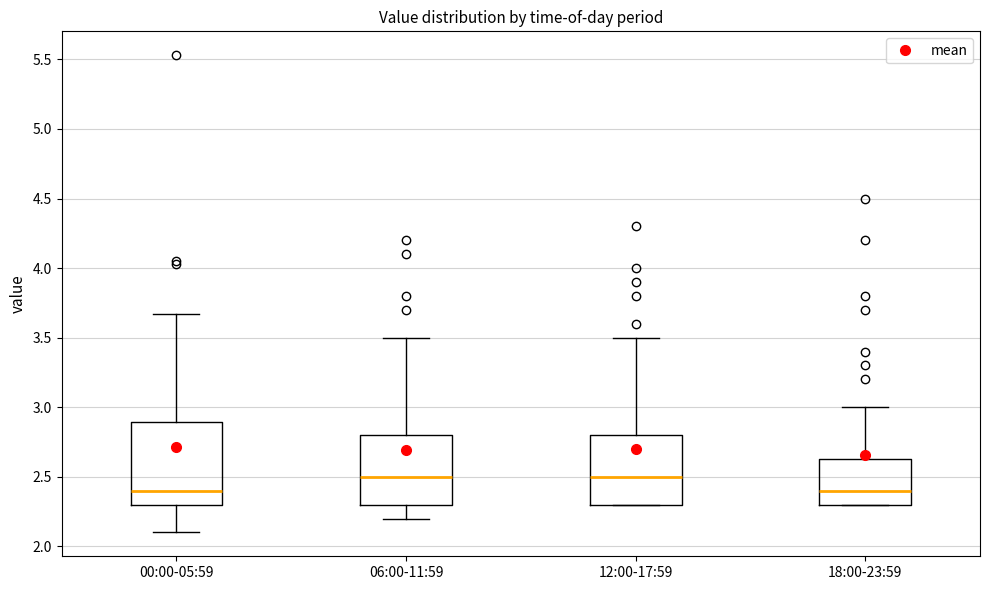

Reading left to right, read every box against the y-axis: the position of its median line, the range the box covers, and the ends of its whiskers. The values are not printed on the chart, so give them approximately, as read against the axis.

00:00-05:59: median 2.40, box 2.30 to 2.90, whiskers 2.10 to 3.65
06:00-11:59: median 2.50, box 2.30 to 2.80, whiskers 2.20 to 3.50
12:00-17:59: median 2.50, box 2.30 to 2.80, whiskers 2.30 to 3.50
18:00-23:59: median 2.40, box 2.30 to 2.65, whiskers 2.30 to 3.00